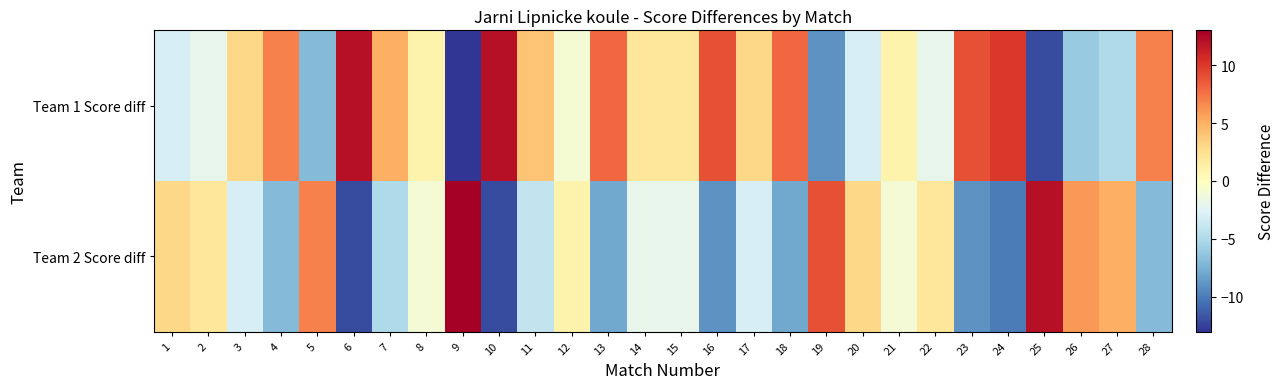

What is the greatest value displayed?

13